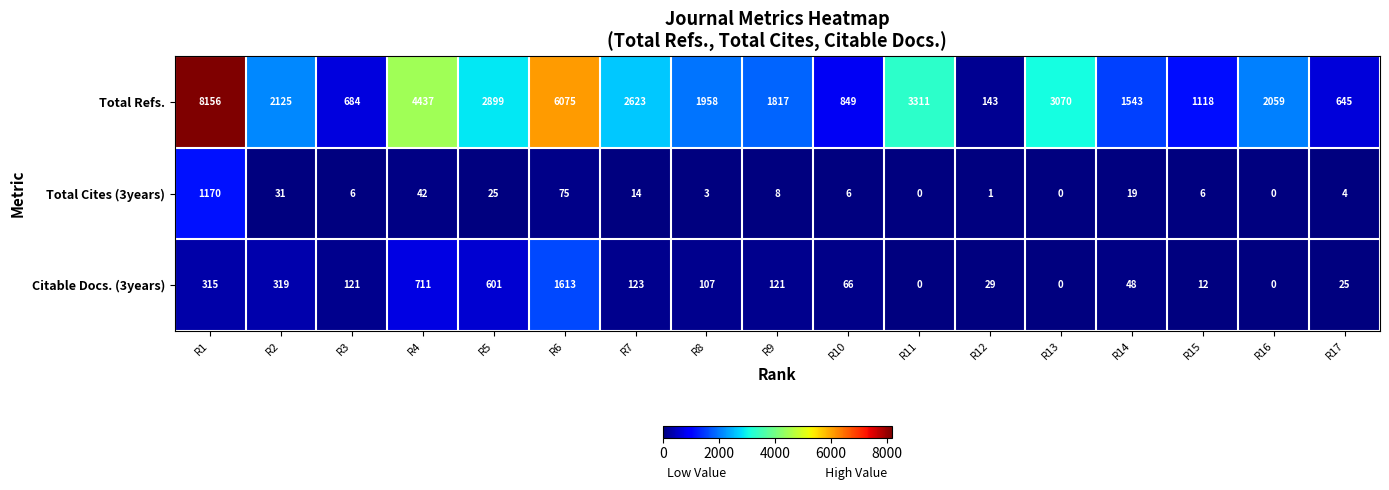

How many data points does each series have?

17